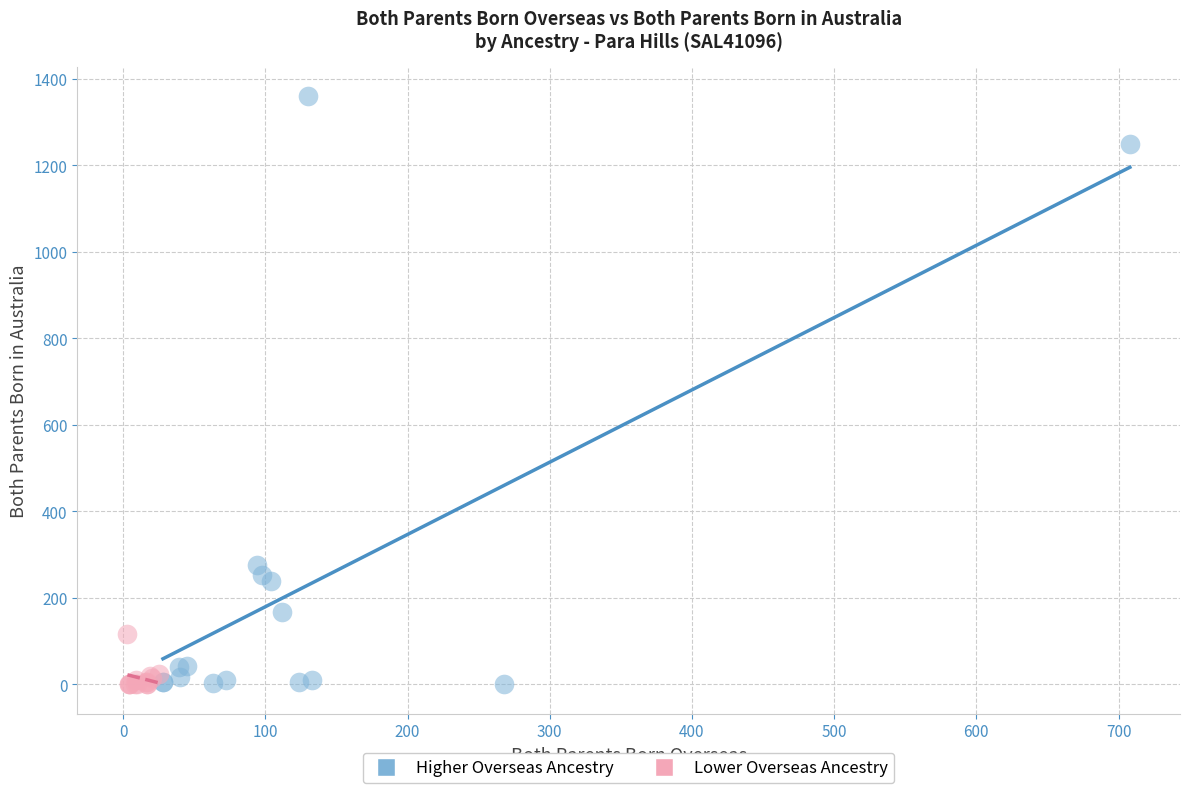

Which series has the largest Y range (max minus min)?

Higher Overseas Ancestry